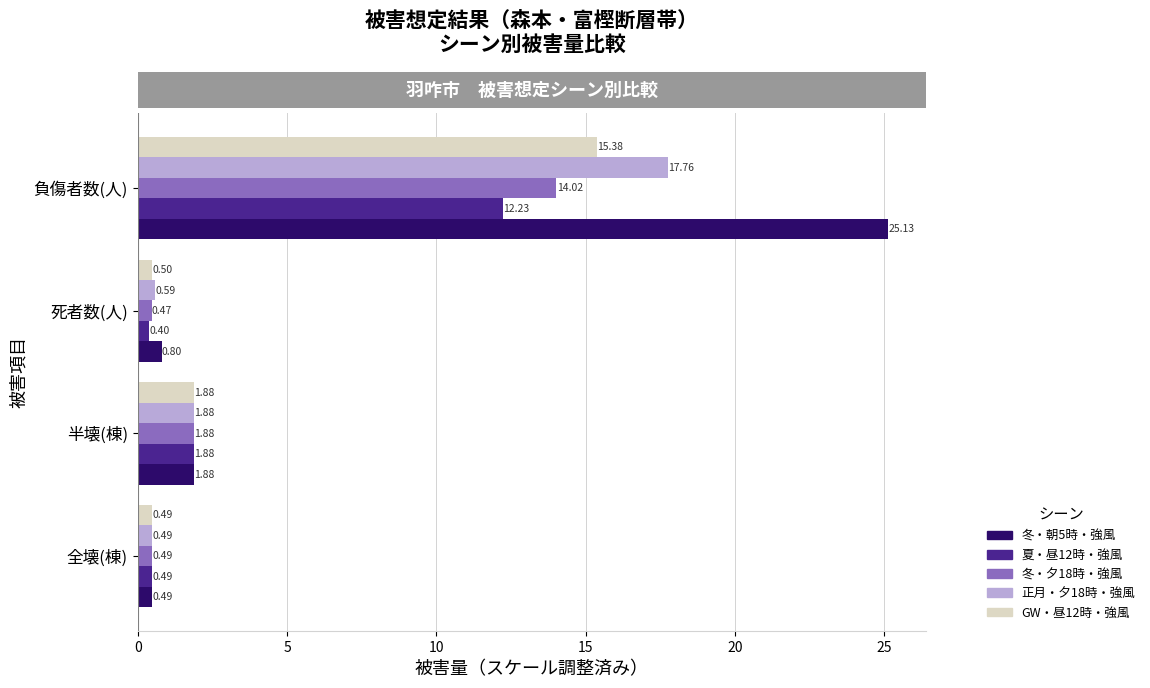

What is the lowest value of the 冬・朝5時・強風 series?

0.5